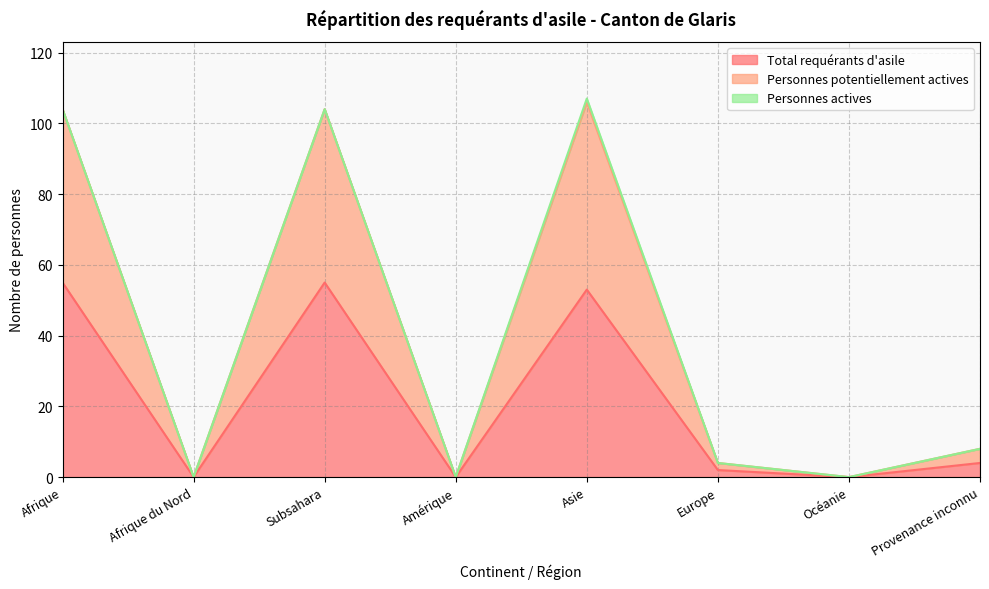

What is the difference between the maximum and minimum values in the Total requérants d'asile series?

55